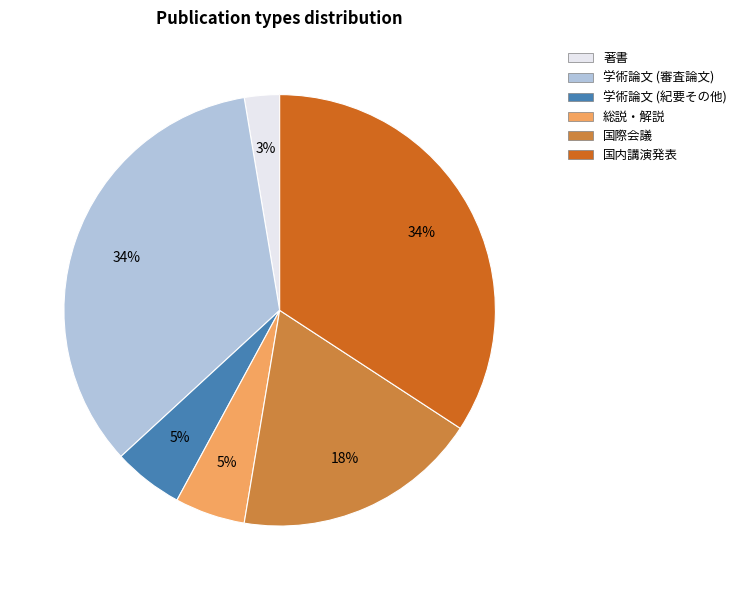

Is it true that 国内講演発表 is 34% of the pie?

True